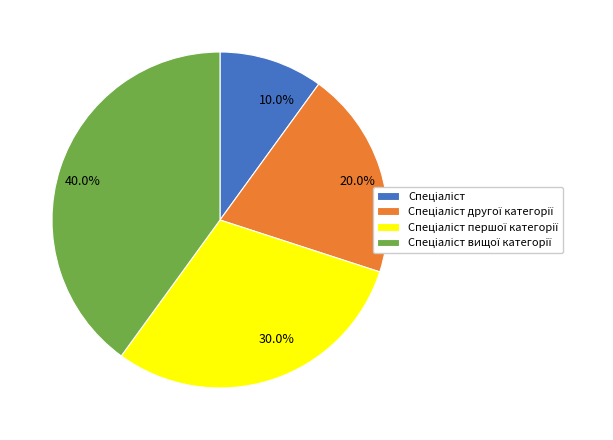

Is there any slice that represents more than half of the pie?

No